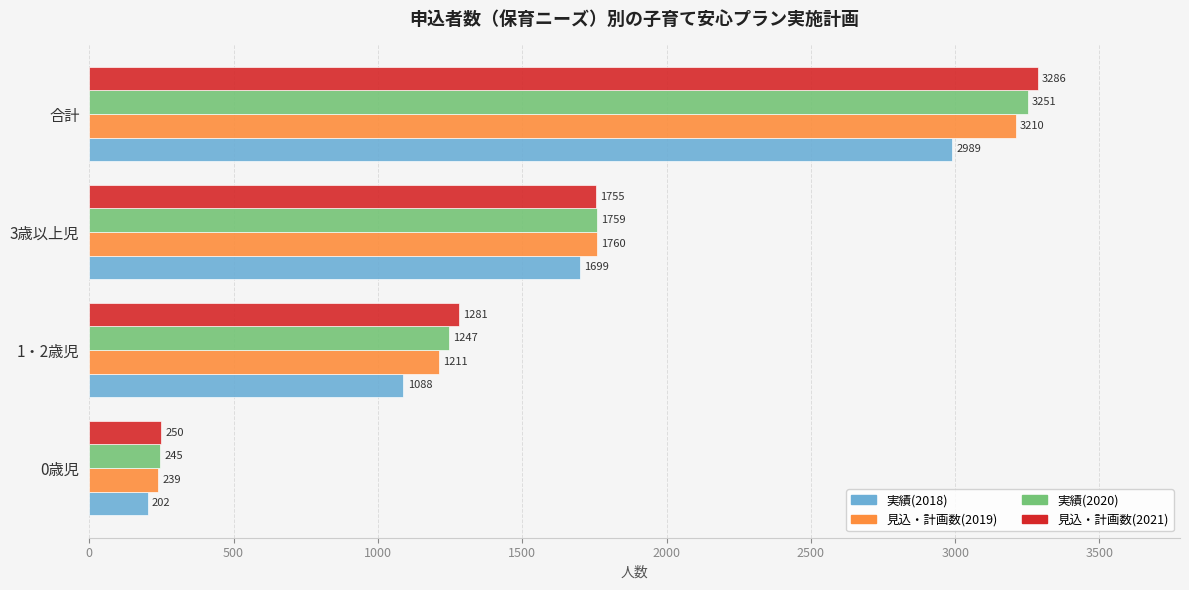

Rank the series at 0歳児 from lowest to highest value.

実績(2018), 見込・計画数(2019), 実績(2020), 見込・計画数(2021)